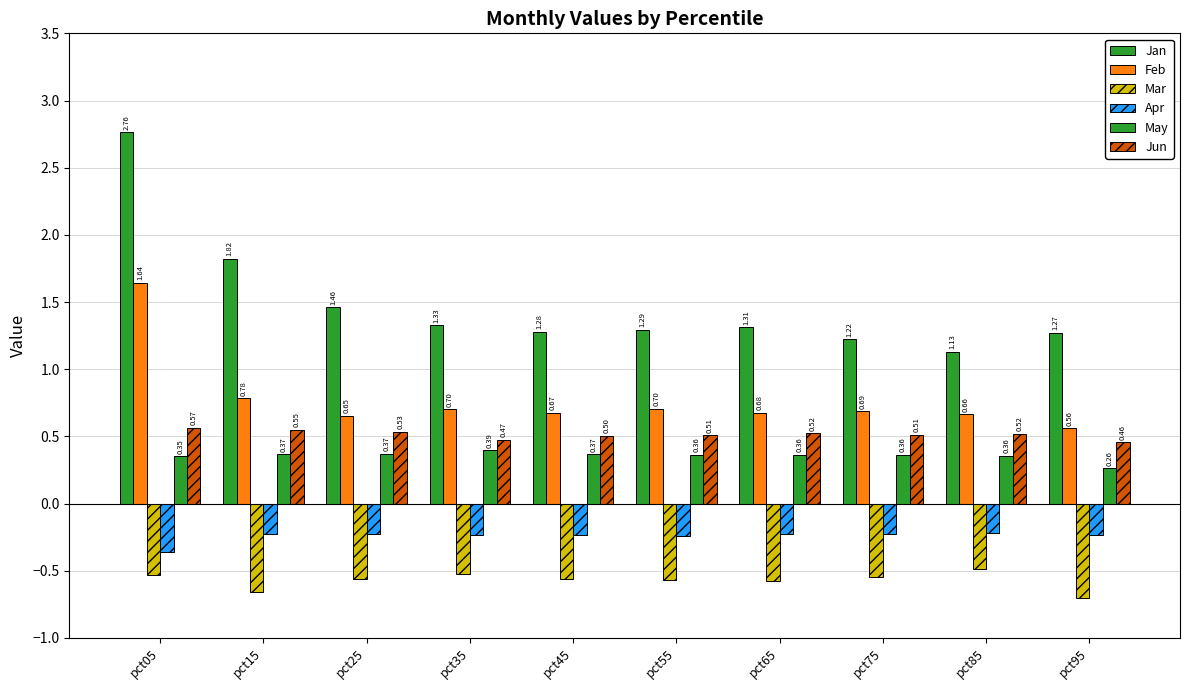

Reading left to right, transcribe all the data shown in this chart.

Jan: pct05=2.8	pct15=1.8	pct25=1.5	pct35=1.3	pct45=1.3	pct55=1.3	pct65=1.3	pct75=1.2	pct85=1.1	pct95=1.3
Feb: pct05=1.6	pct15=0.8	pct25=0.7	pct35=0.7	pct45=0.7	pct55=0.7	pct65=0.7	pct75=0.7	pct85=0.7	pct95=0.6
Mar: pct05=-0.5	pct15=-0.7	pct25=-0.6	pct35=-0.5	pct45=-0.6	pct55=-0.6	pct65=-0.6	pct75=-0.6	pct85=-0.5	pct95=-0.7
Apr: pct05=-0.4	pct15=-0.2	pct25=-0.2	pct35=-0.2	pct45=-0.2	pct55=-0.2	pct65=-0.2	pct75=-0.2	pct85=-0.2	pct95=-0.2
May: pct05=0.4	pct15=0.4	pct25=0.4	pct35=0.4	pct45=0.4	pct55=0.4	pct65=0.4	pct75=0.4	pct85=0.4	pct95=0.3
Jun: pct05=0.6	pct15=0.5	pct25=0.5	pct35=0.5	pct45=0.5	pct55=0.5	pct65=0.5	pct75=0.5	pct85=0.5	pct95=0.5